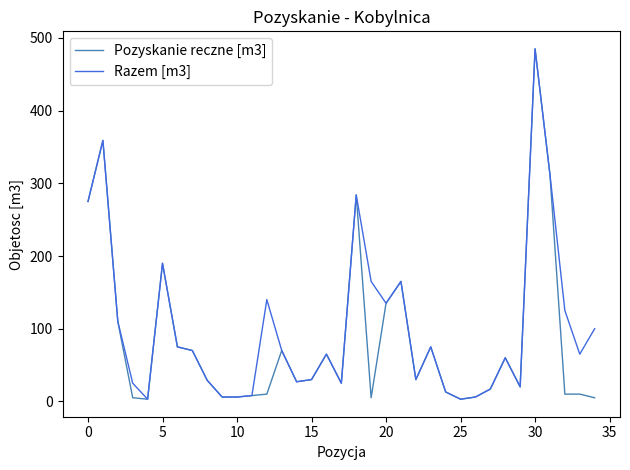

What are all the series names shown in the legend?

Pozyskanie reczne [m3], Razem [m3]